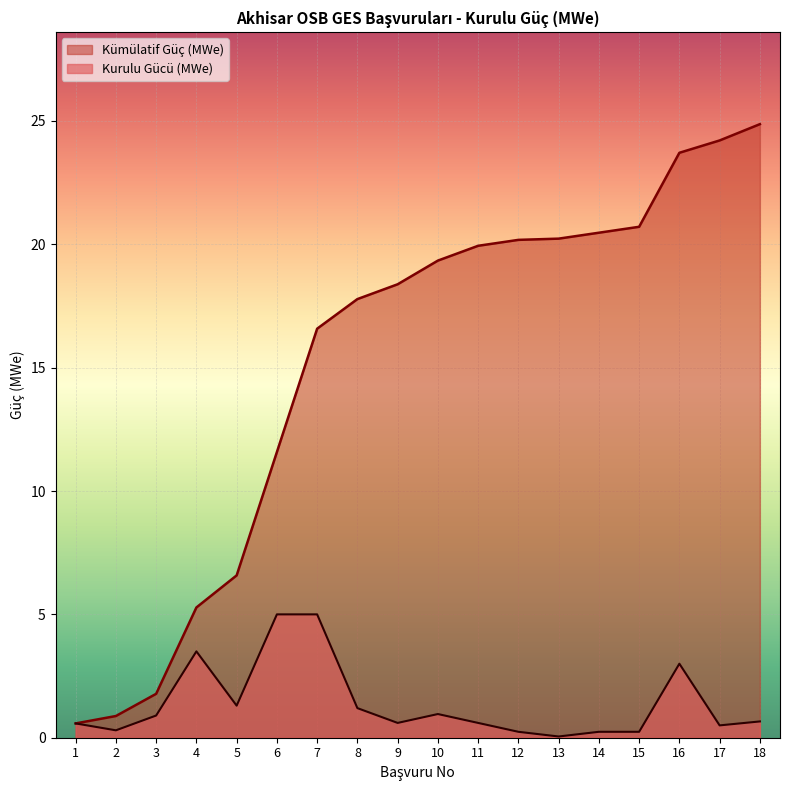

What is the total value across all series at 3?

2.7